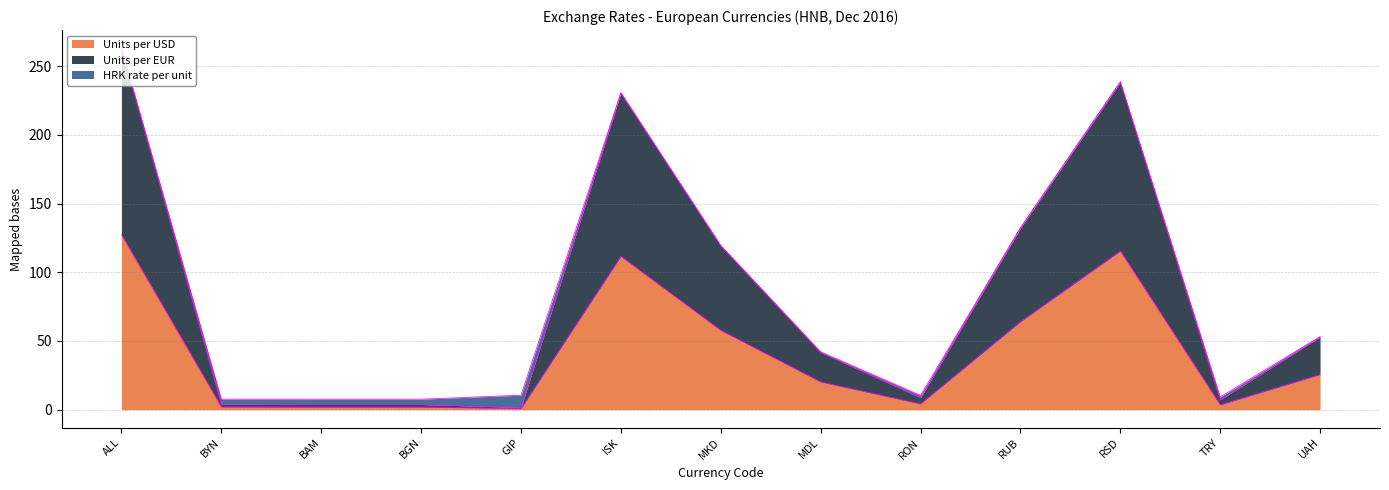

At which category is the sum across all series the highest?

ALL